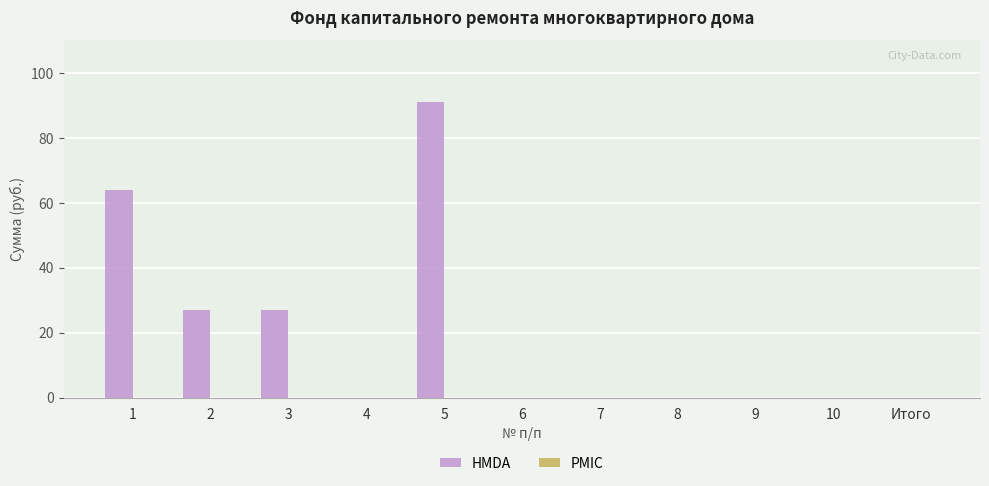

The value at 4 is 0.0. True or false?

True